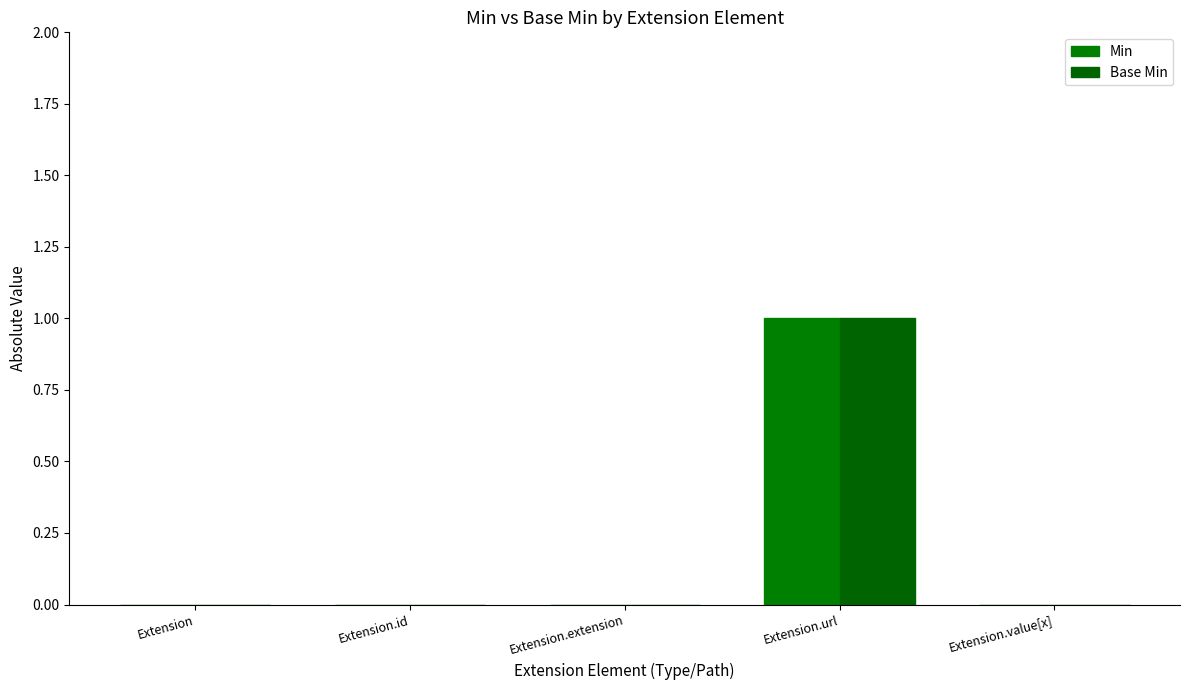

How many categories are shown in the chart?

5